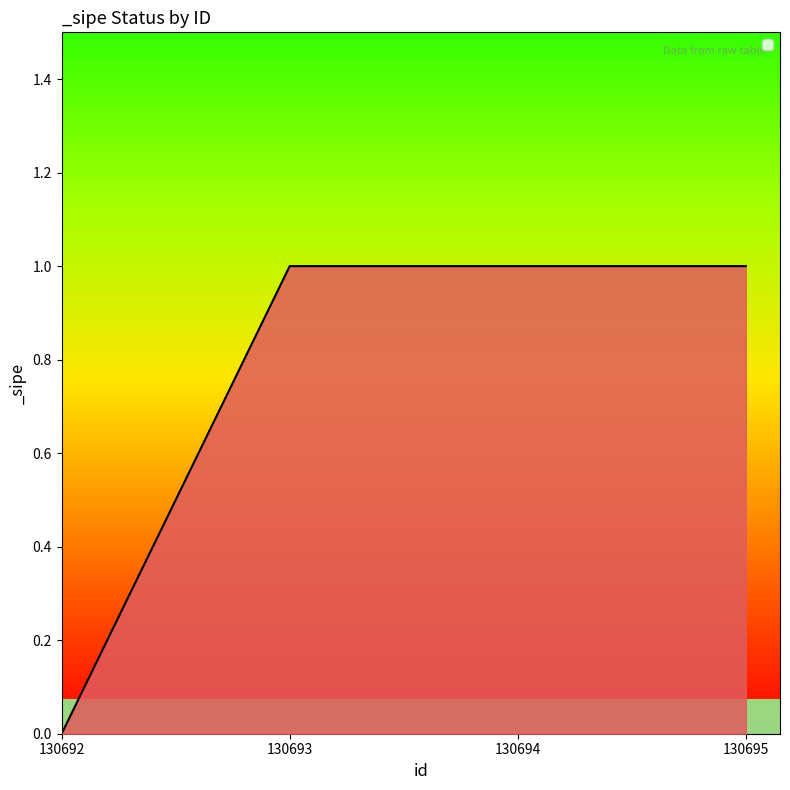

The chart shows a value of 1 at 130693. True or false?

True